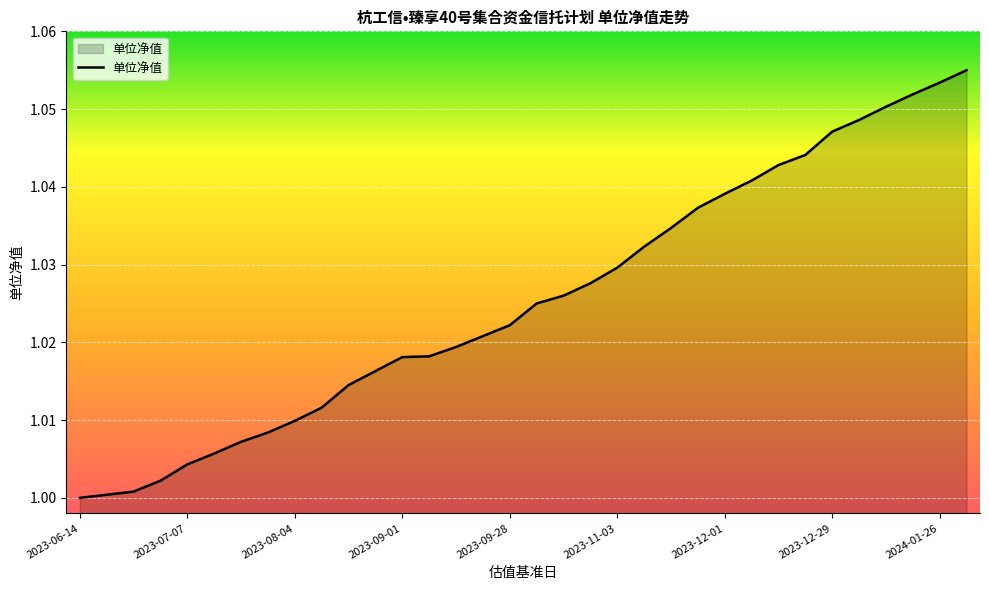

Reading left to right, what are all the values shown in this chart?

1.0	1.0	1.0	1.0	1.0	1.0	1.0	1.0	1.0	1.0	1.0	1.0	1.0	1.0	1.0	1.0	1.0	1.0	1.0	1.0	1.0	1.0	1.0	1.0	1.0	1.0	1.0	1.0	1.0	1.0	1.1	1.1	1.1	1.1